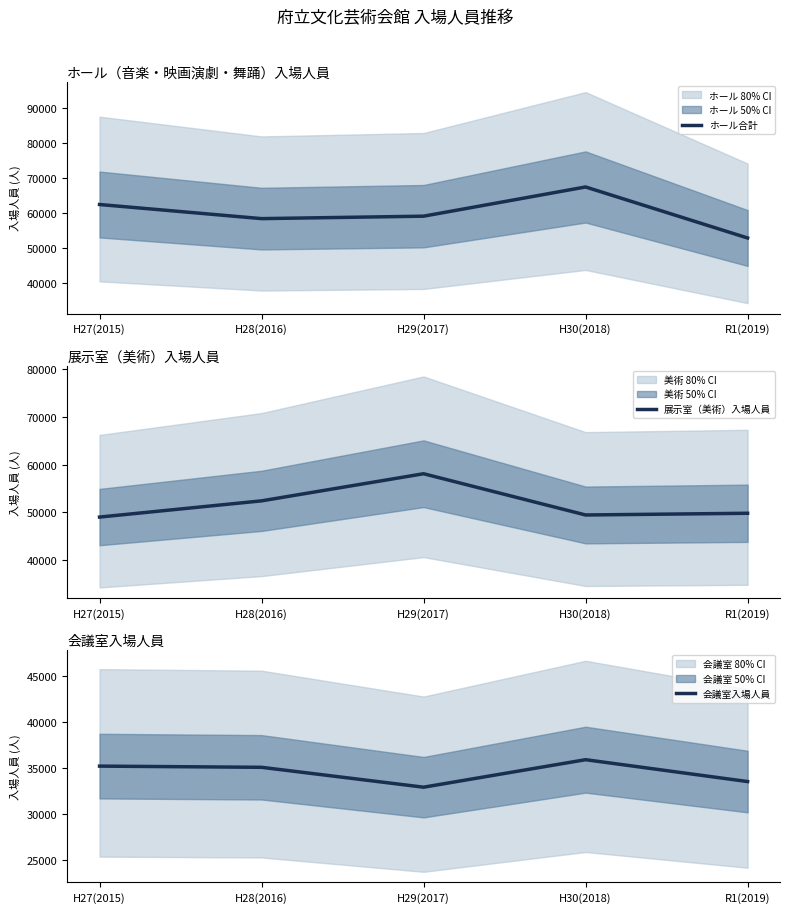

In 会議室入場人員, how many points are lower than both neighbors (excluding endpoints)?

1